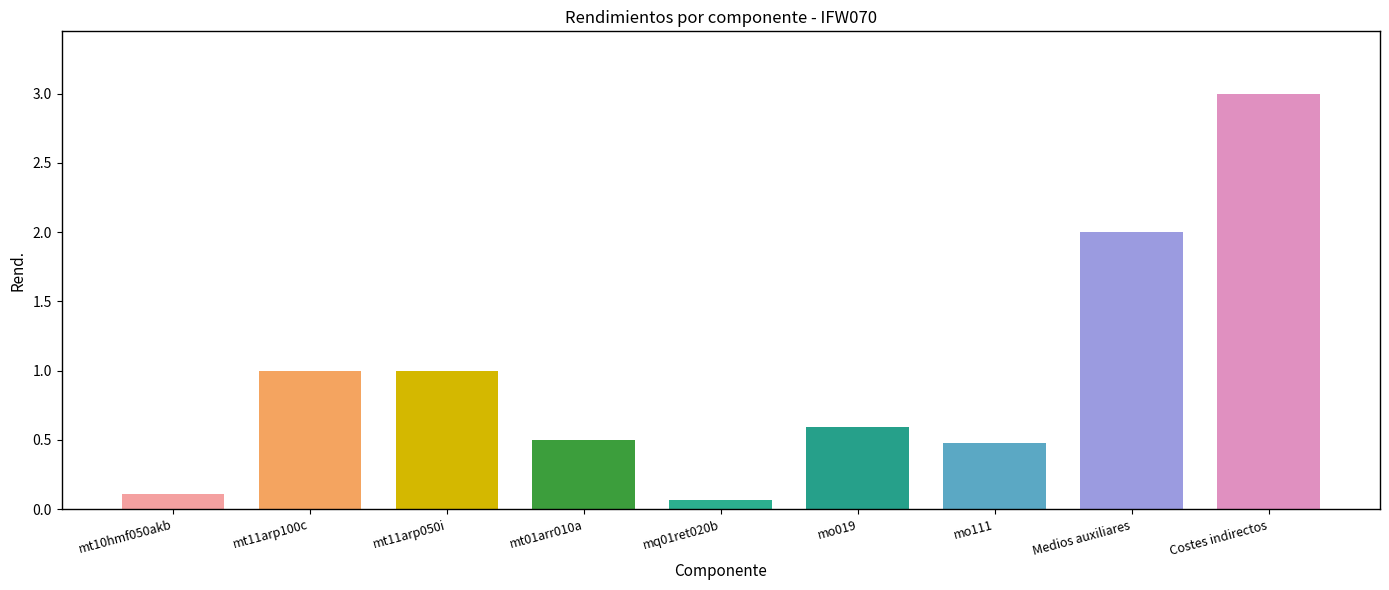

At which category does the chart reach its peak across all series?

Costes indirectos